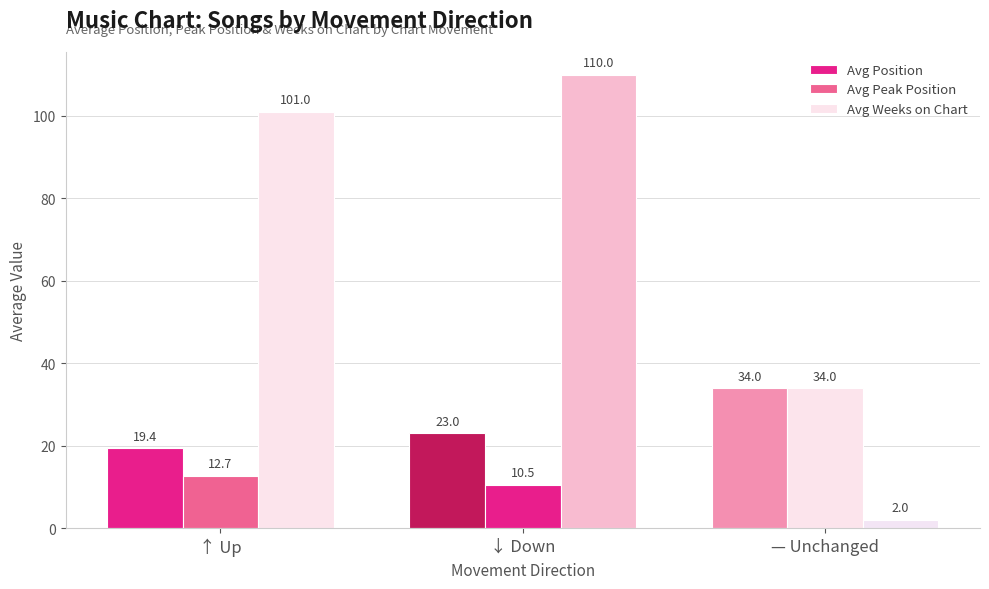

What is the maximum value shown in the chart?

110.0